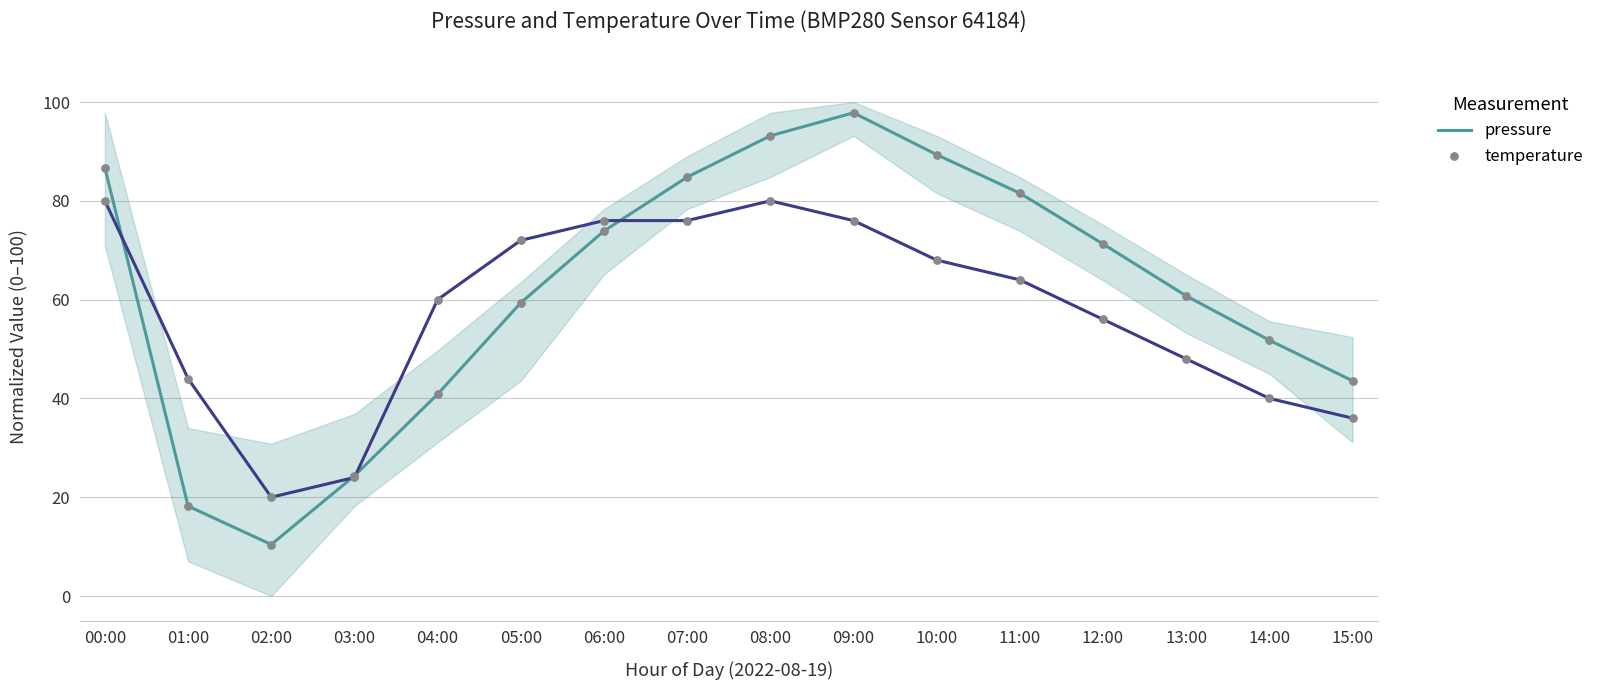

What is the total value across all series at 00:00?

166.7